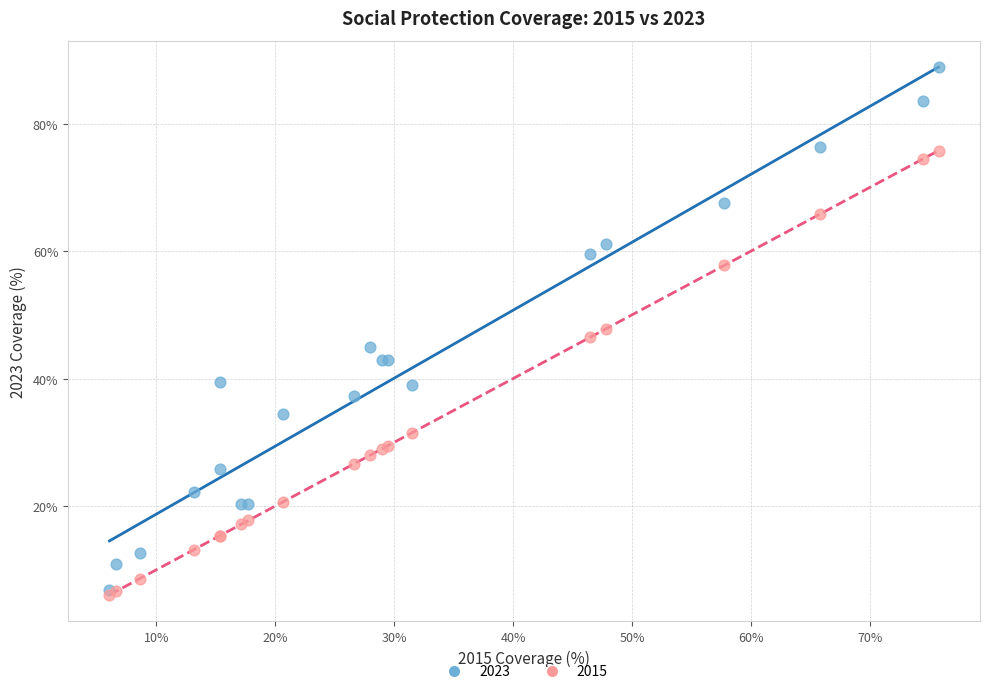

What are all the series names shown in the legend?

2023, 2015